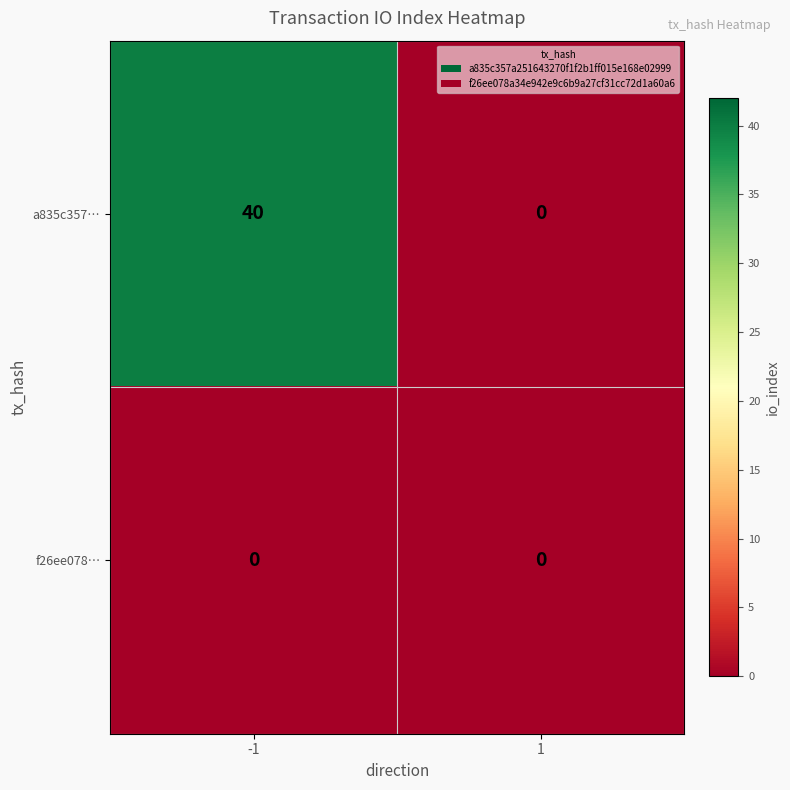

What value does the a835c357… series have at -1, to the nearest 5?

40